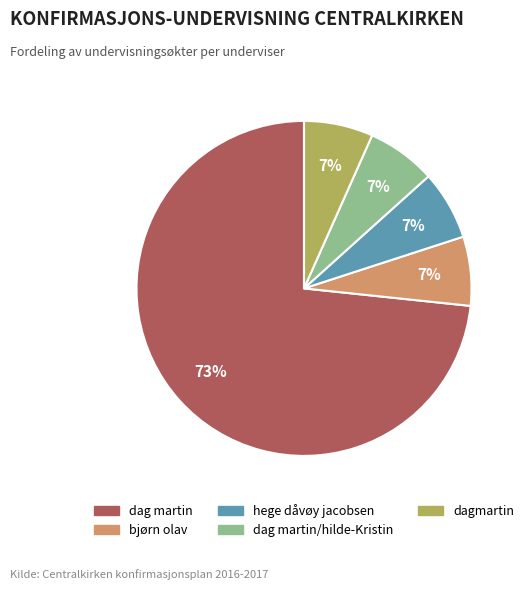

Does any single category account for the majority?

Yes